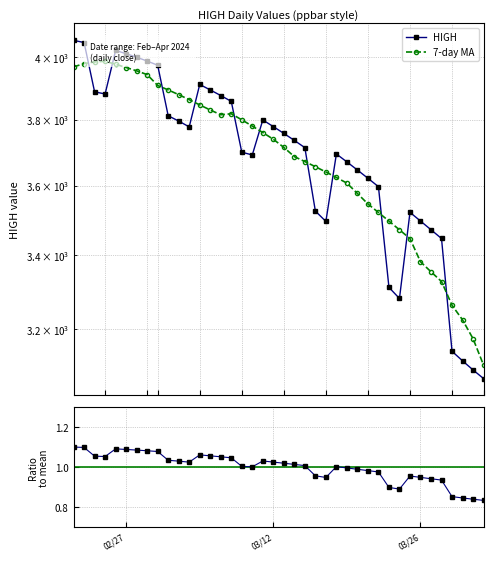

What is the greatest value displayed?

4054.9